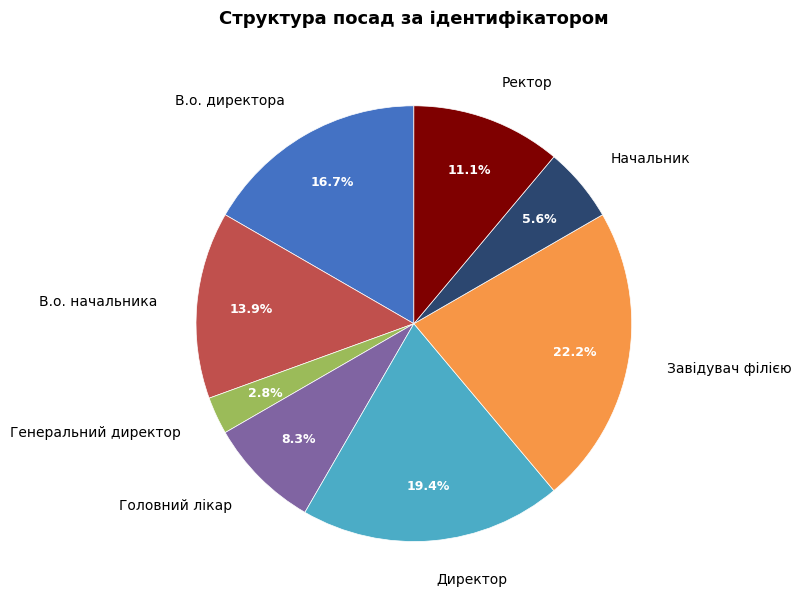

To the nearest percent, what percentage of the pie is Генеральний директор?

3%